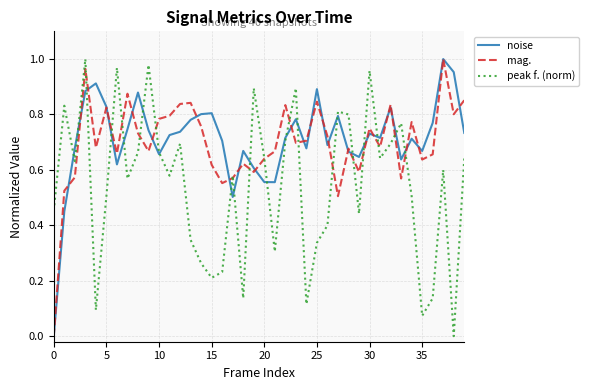

Does the chart have visible grid lines?

Yes